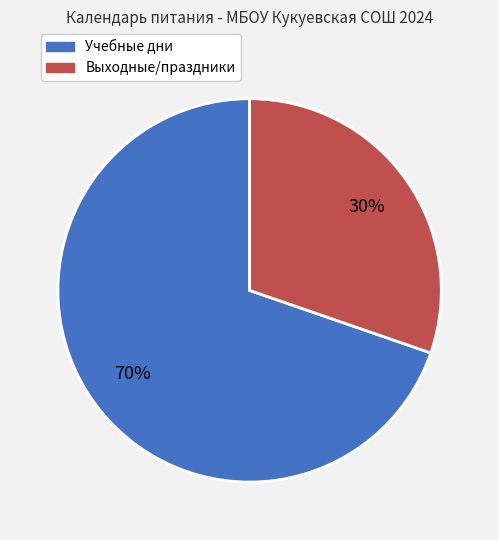

Count the number of slices in the pie.

2